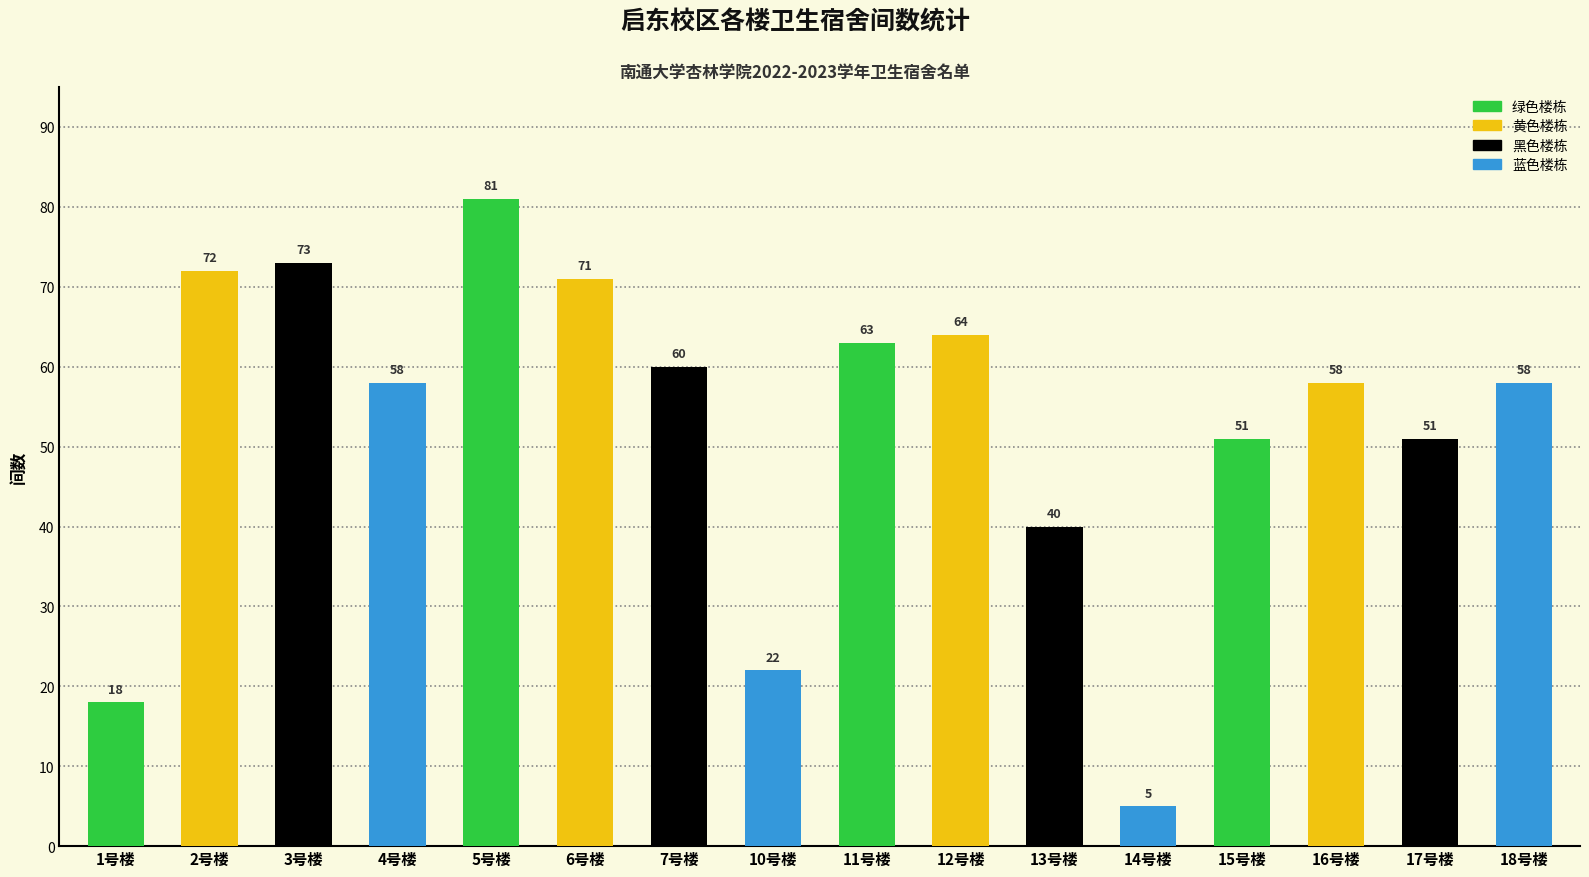

Count the number of categories in the chart.

16